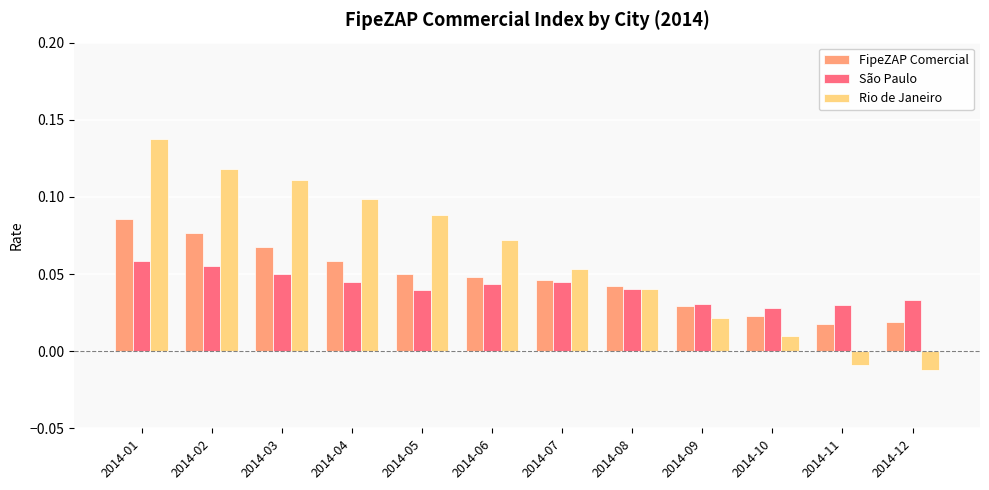

Which category has the lowest value across all series?

2014-12